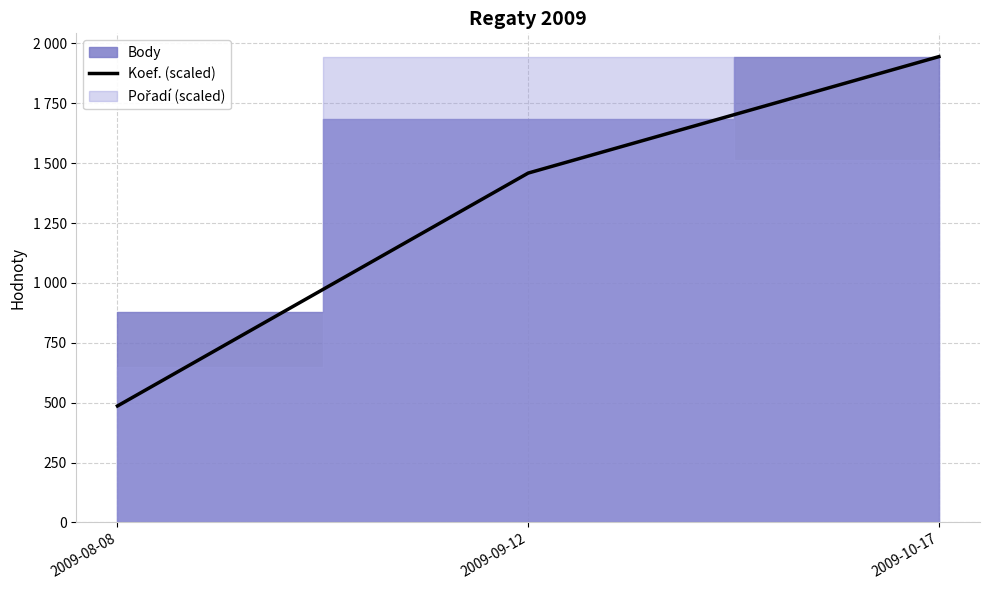

Where is the data nearest to the value 1215?

2009-09-12